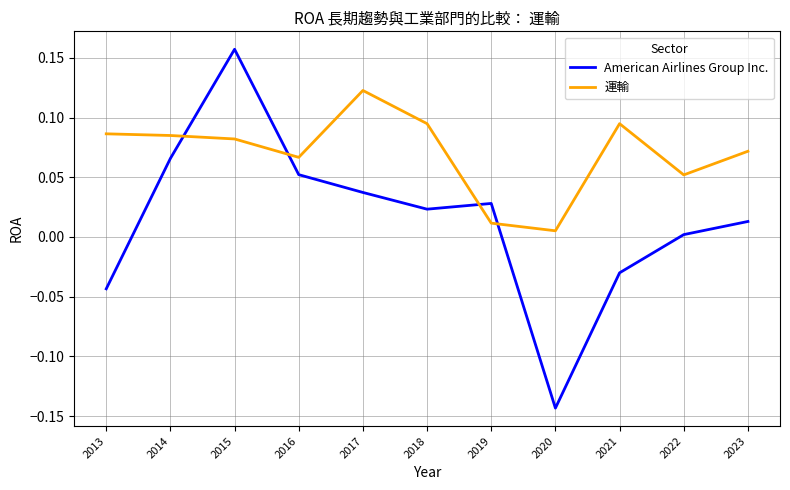

Which series ends up on top after the final intersection of American Airlines Group Inc. and 運輸?

運輸